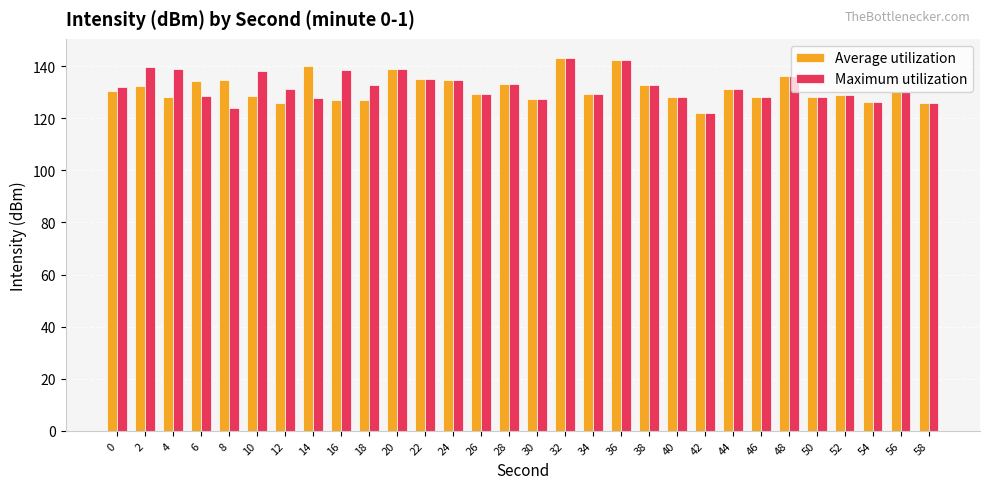

What is the maximum value shown in the chart?

143.4